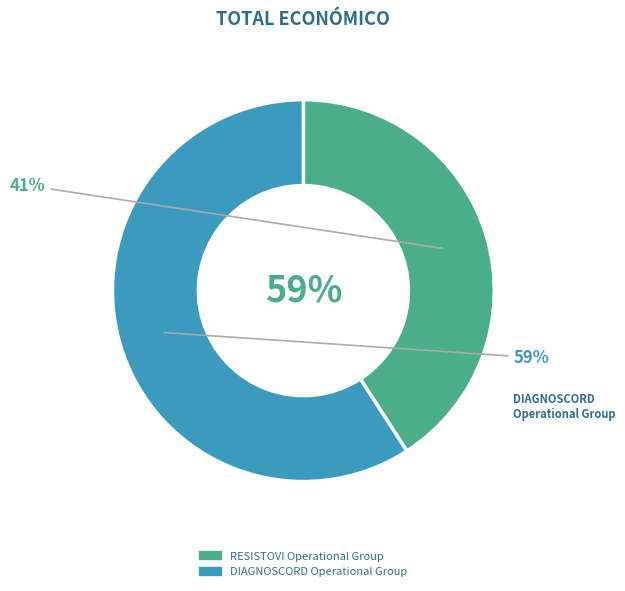

How many segments does this pie chart have?

2